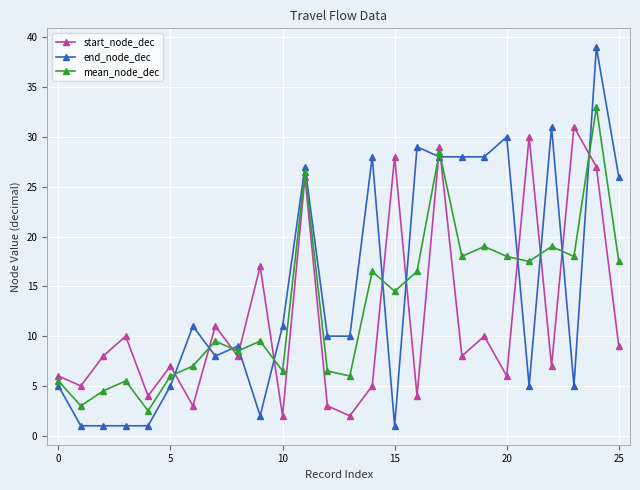

Which series ends up on top after the final intersection of mean_node_dec and end_node_dec?

end_node_dec